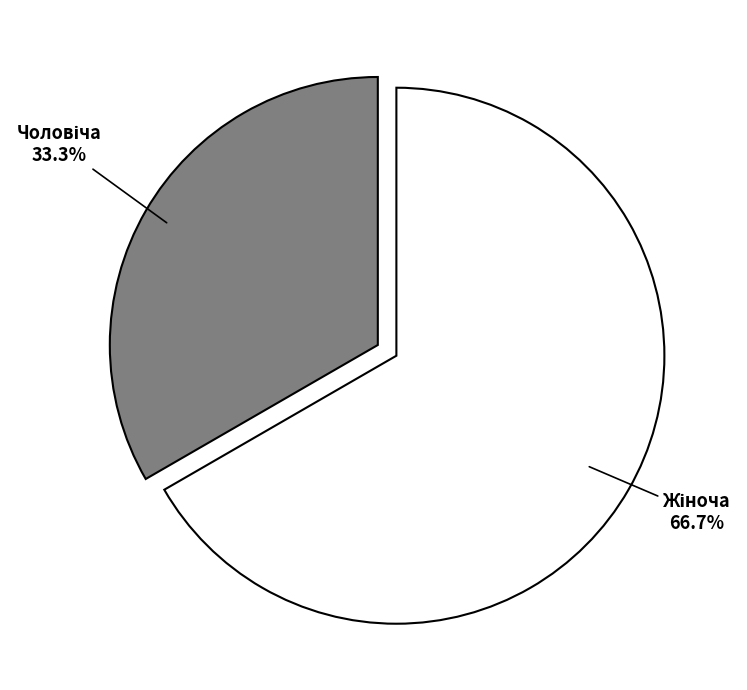

Is there a majority slice in this chart?

Yes